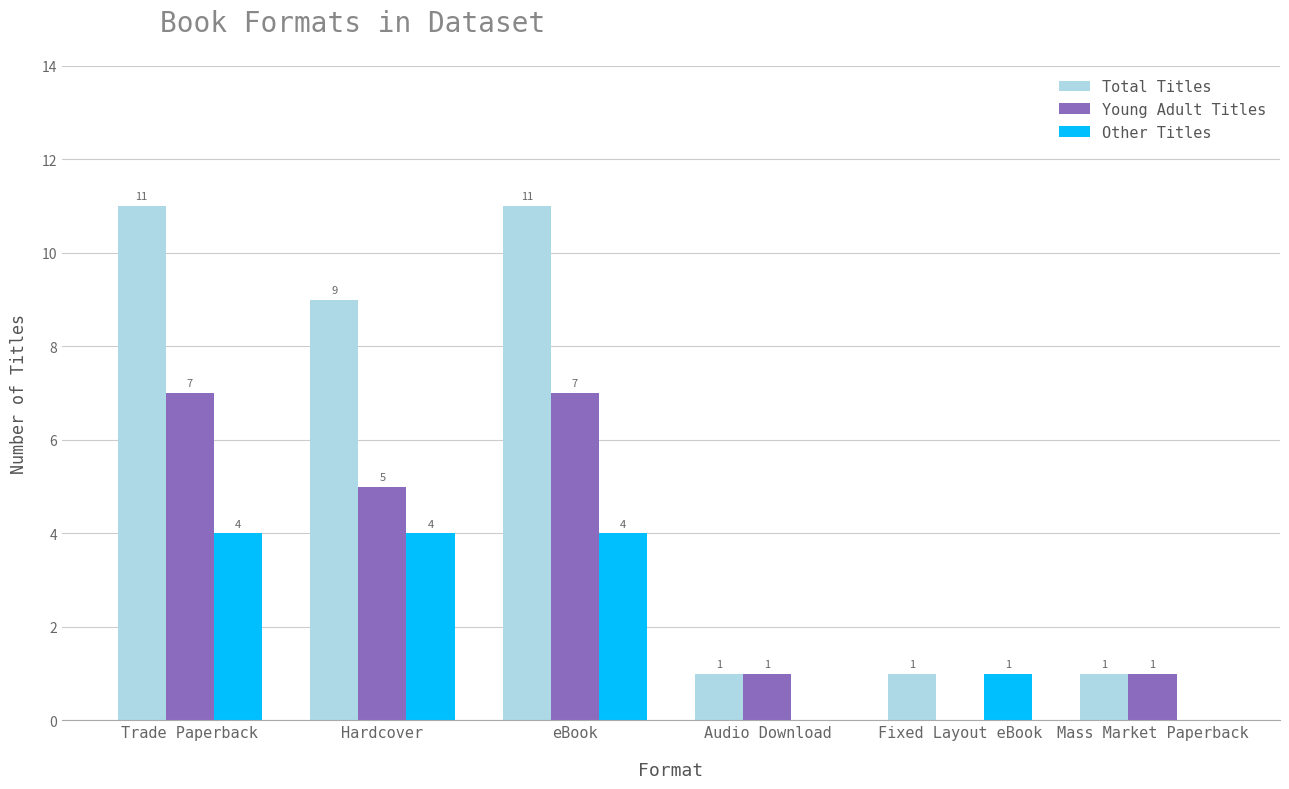

Between Trade Paperback and Fixed Layout eBook, which series saw the biggest shift?

Total Titles